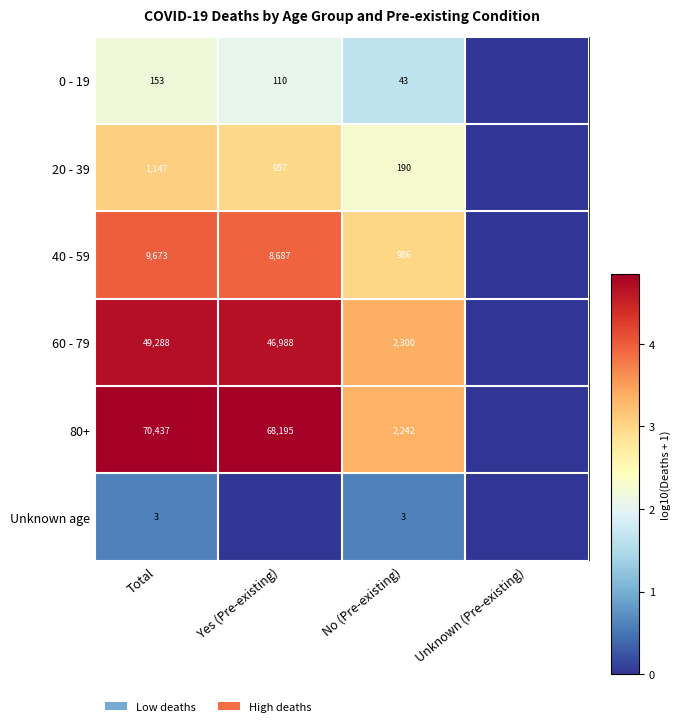

What is the difference between the highest and lowest values at Total?

70434